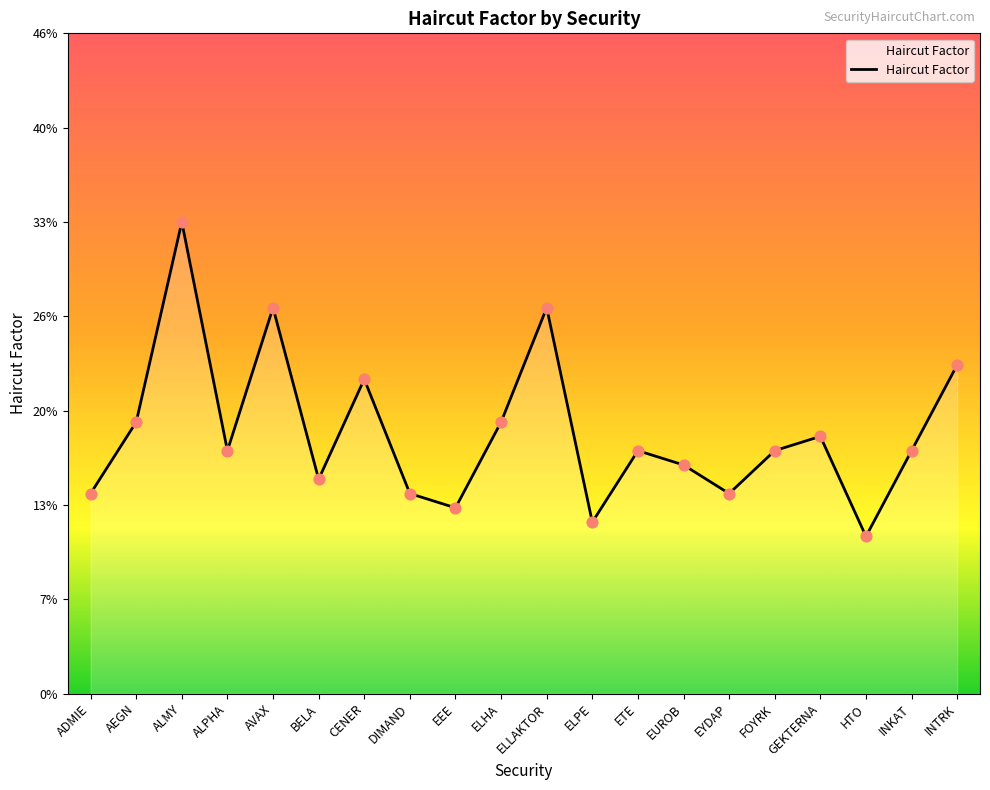

What is the change in value from ALMY to ETE?

-0.2